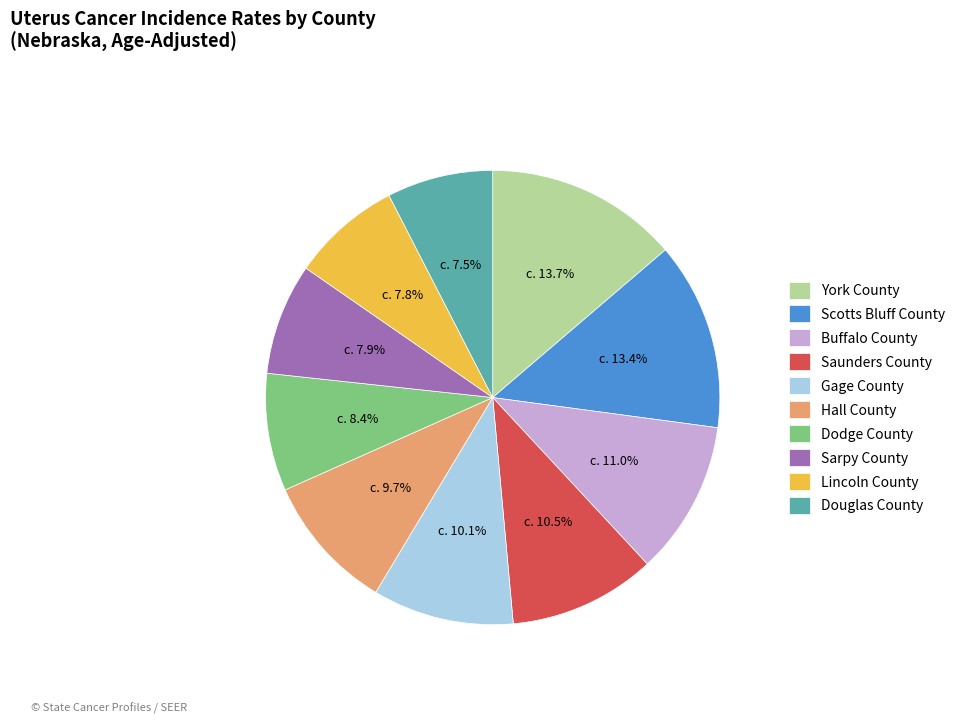

Is it true that Lincoln County is 8% of the pie?

True